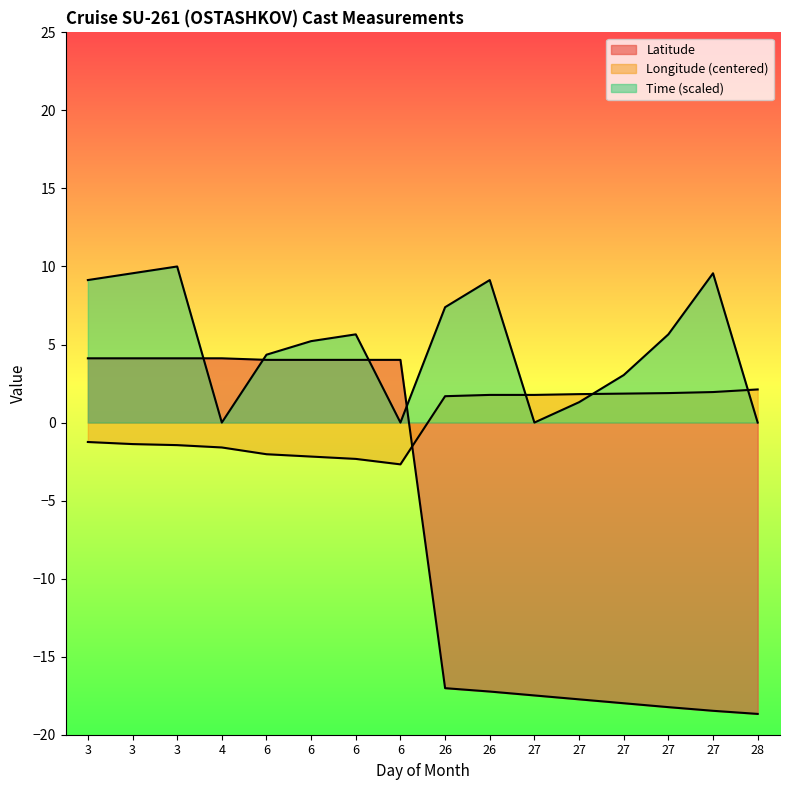

True or false: Longitude has more than 1 interior local peaks.

False